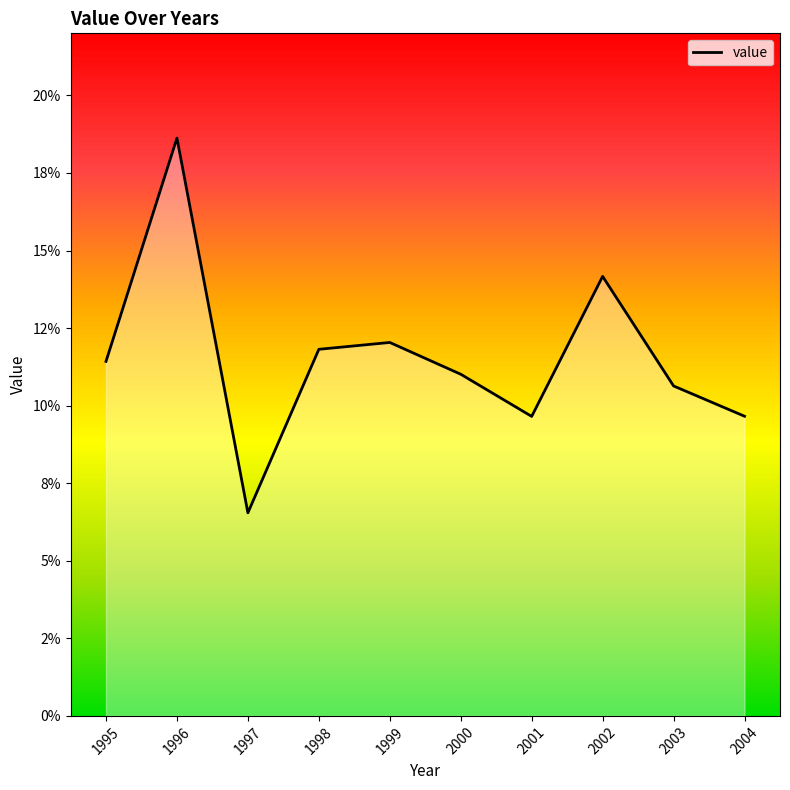

Is this an area chart (filled region under the line)?

Yes